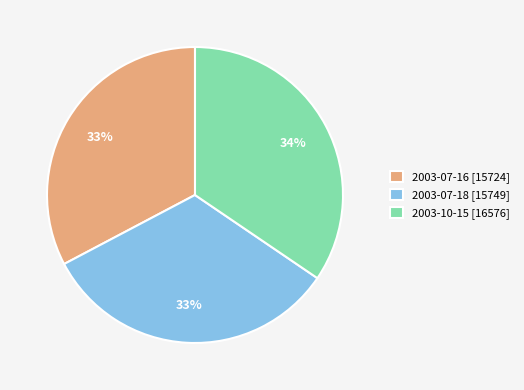

What percentage is the 2003-07-18 [15749] slice, to the nearest percent?

33%